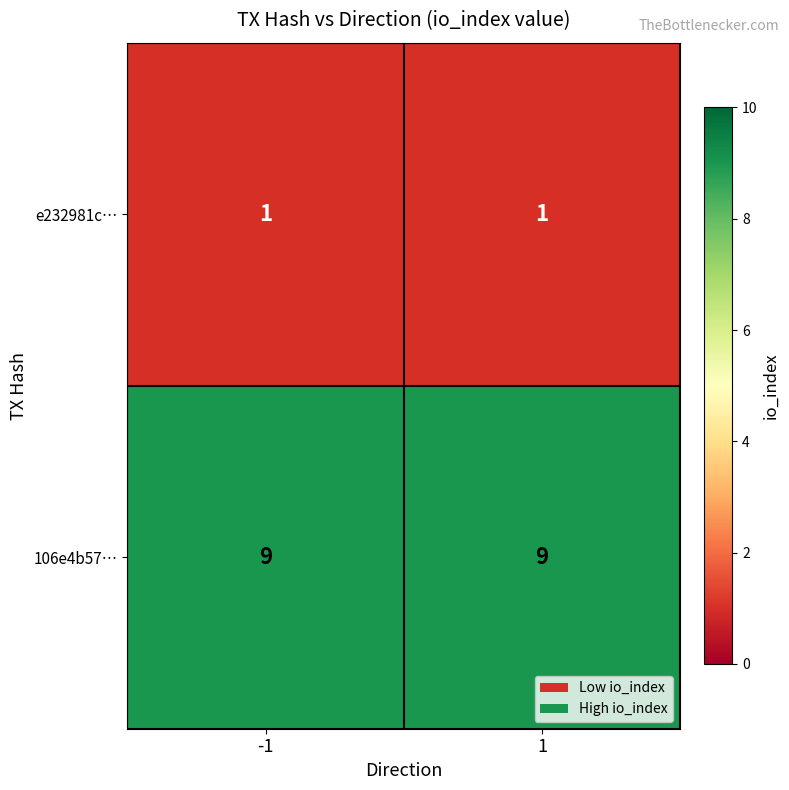

What is the spread (max minus min) of values at -1?

8